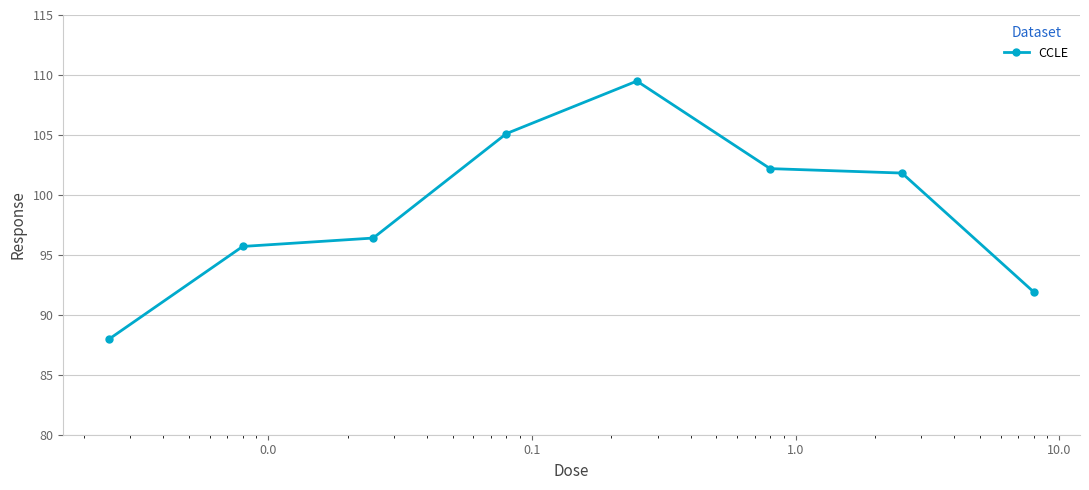

Does the chart have visible grid lines?

Yes